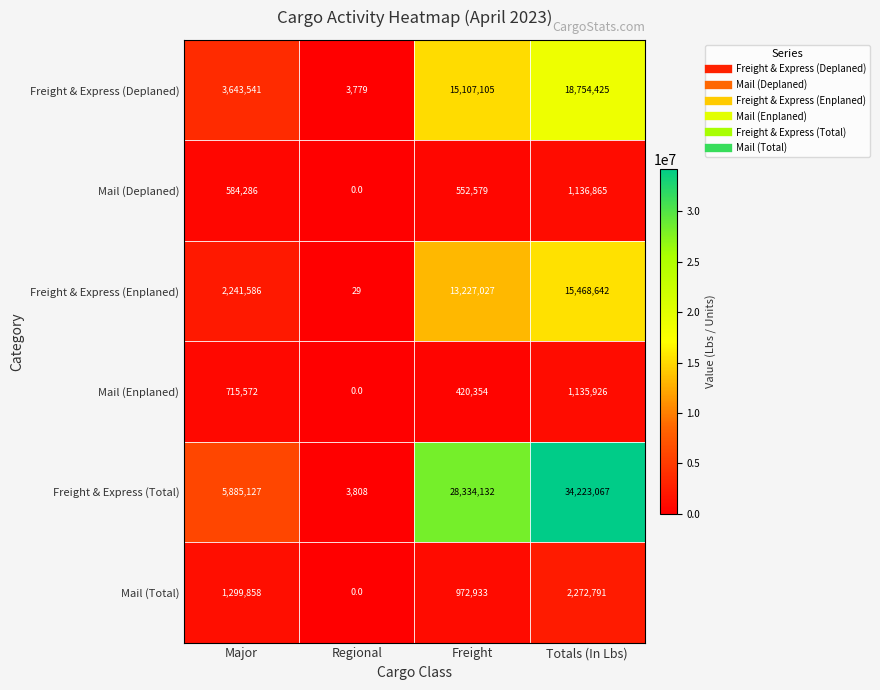

Read the Freight & Express (Enplaned) value at Regional, to the nearest 50.

50